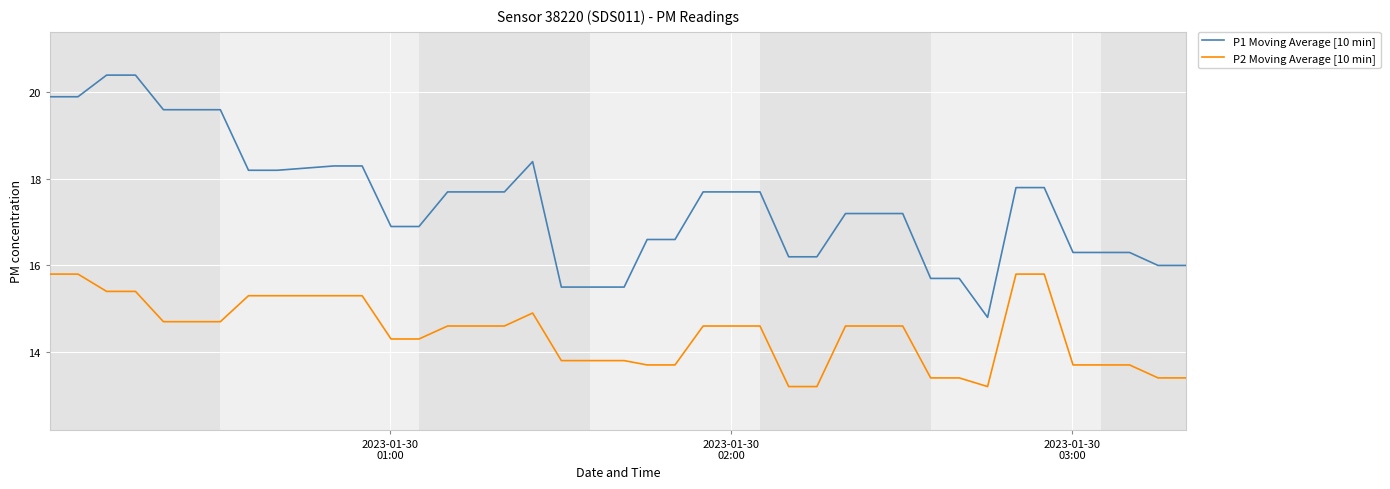

Which series has the widest spread of values?

P1 Moving Average [10 min]